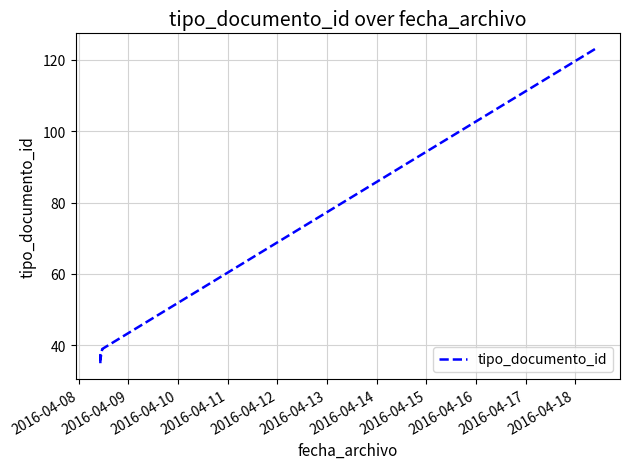

What is the value of the 9th point from the left?

39